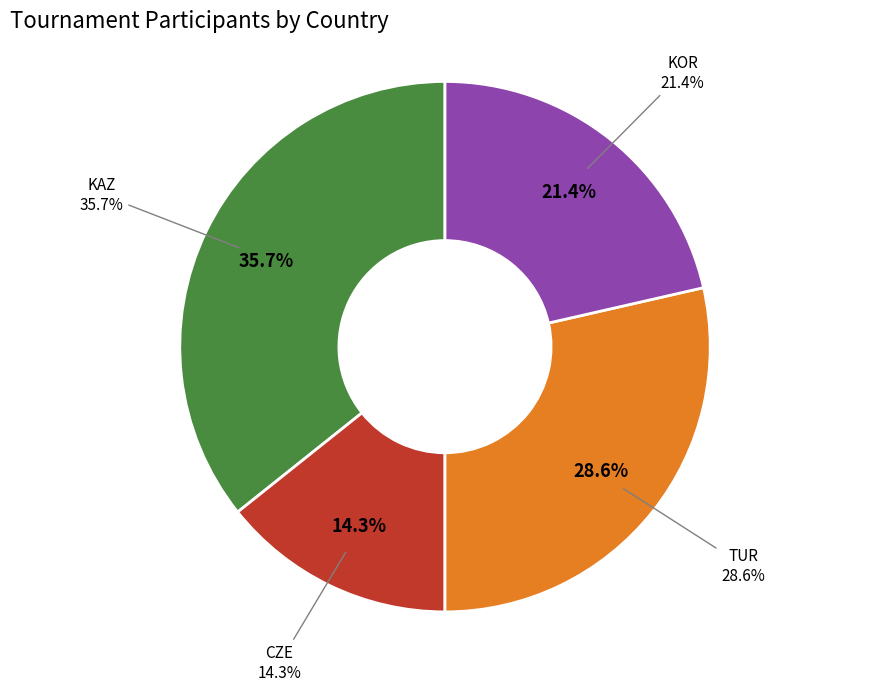

Which has a higher value, CZE or KAZ?

KAZ